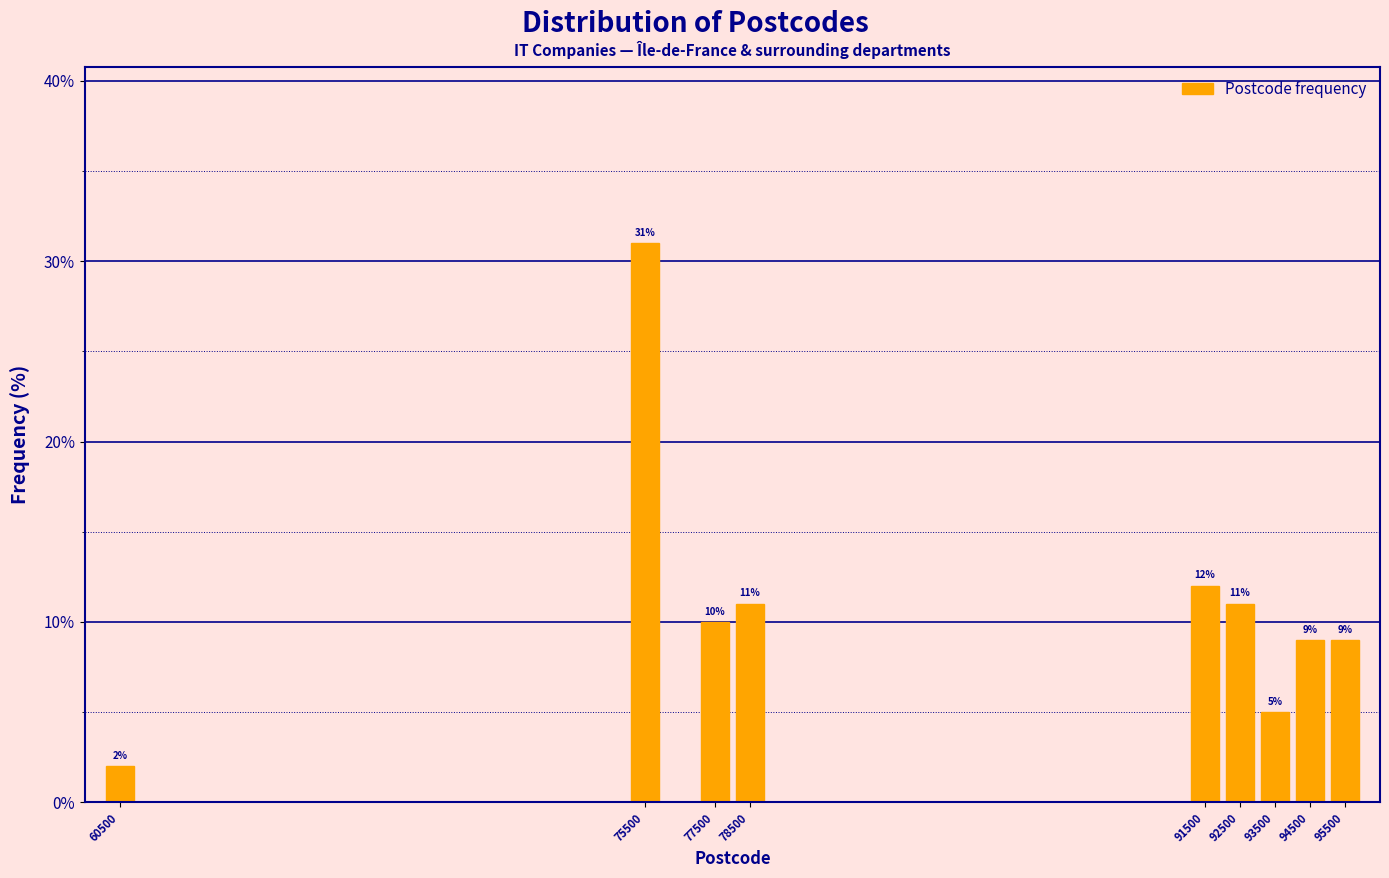

Over which range of the x-axis is the bar tallest?

75000 to 76000